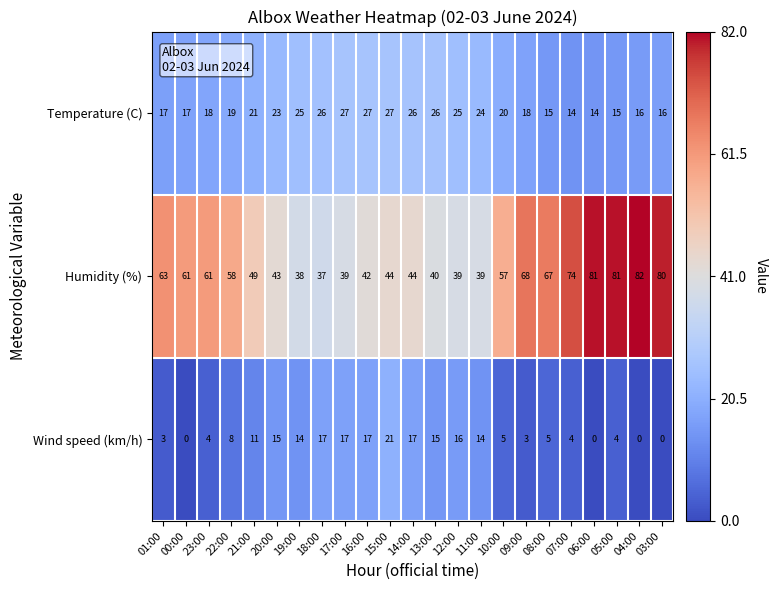

Rank the series by their average value, from highest to lowest.

Humidity (%), Temperature (C), Wind speed (km/h)